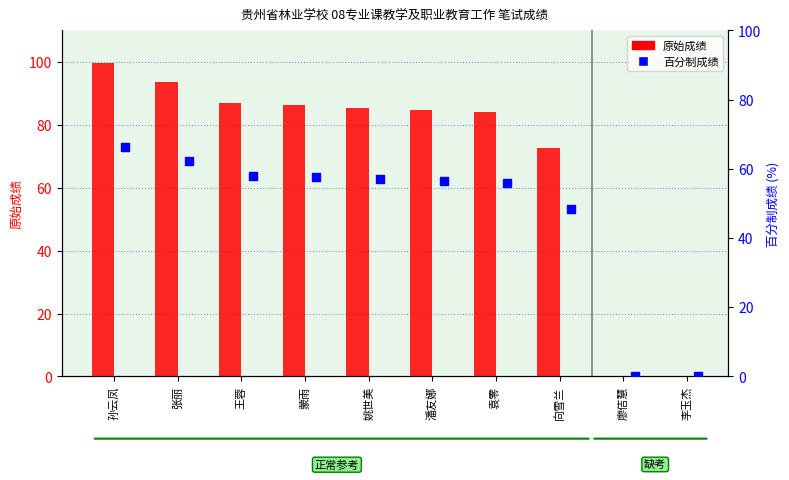

Which series has the widest spread of Y values?

原始成绩